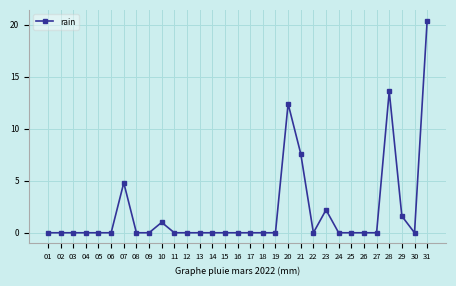

How many categories are shown in the chart?

31